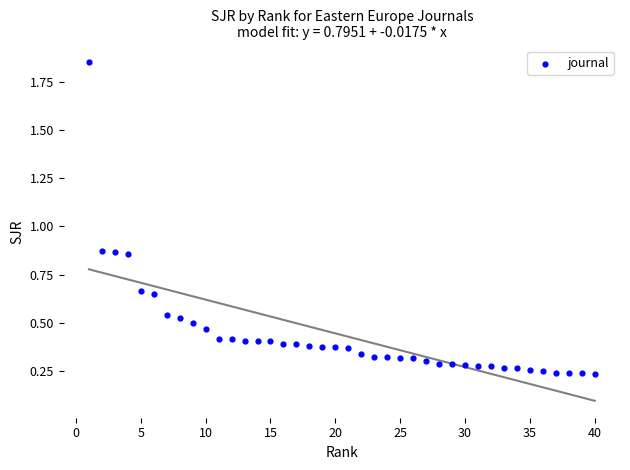

What is the range of X values (max minus min)?

39.0